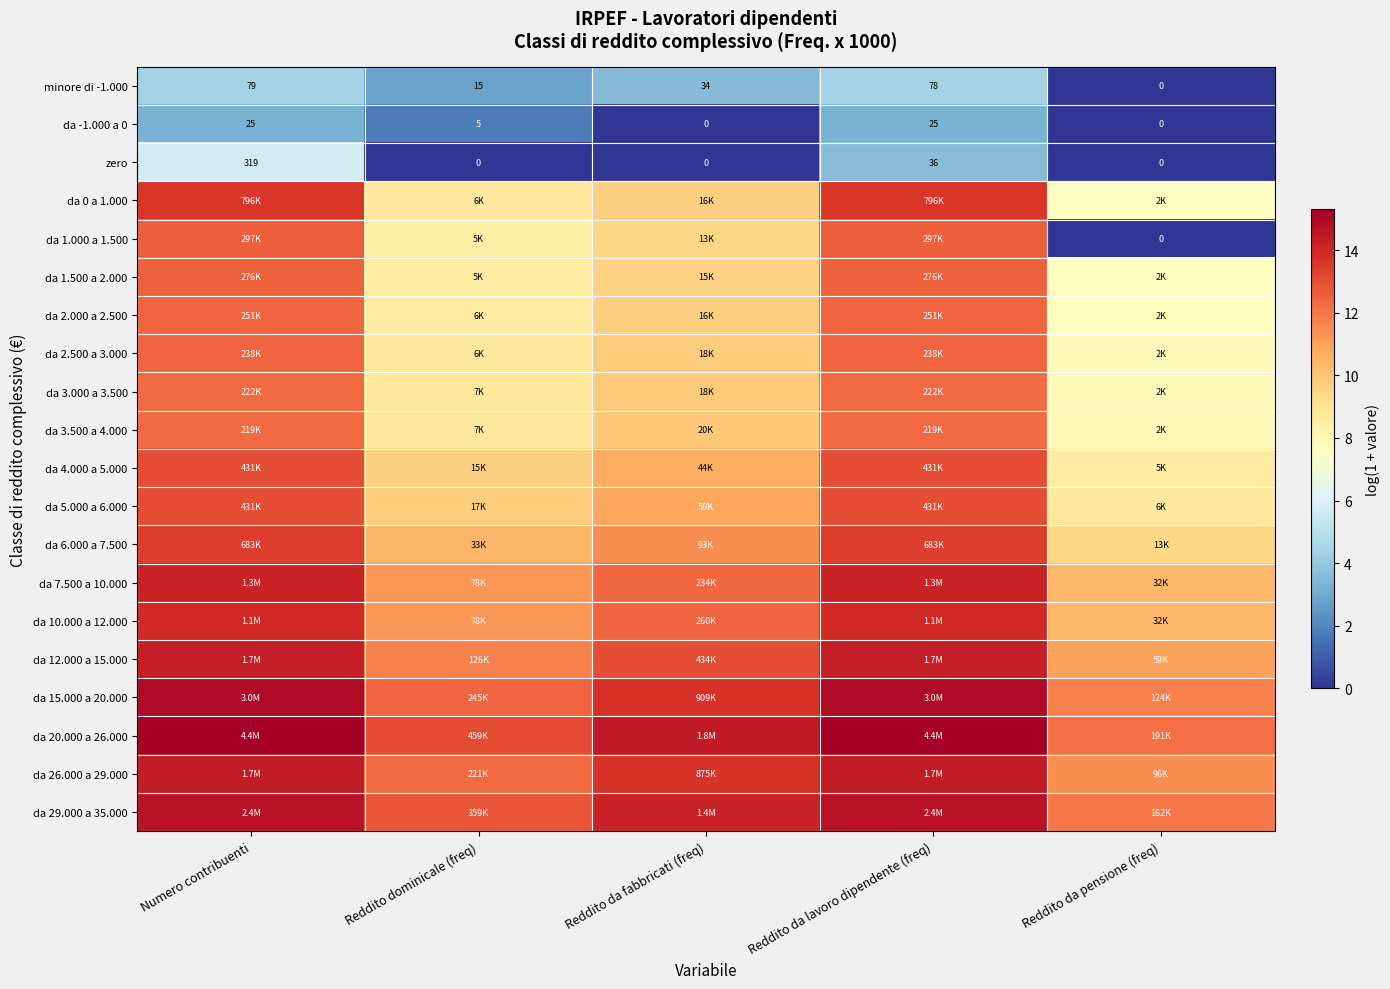

At Numero contribuenti, list the series in order from largest to smallest.

da 20.000 a 26.000, da 15.000 a 20.000, da 29.000 a 35.000, da 26.000 a 29.000, da 12.000 a 15.000, da 7.500 a 10.000, da 10.000 a 12.000, da 0 a 1.000, da 6.000 a 7.500, da 4.000 a 5.000, da 5.000 a 6.000, da 1.000 a 1.500, da 1.500 a 2.000, da 2.000 a 2.500, da 2.500 a 3.000, da 3.000 a 3.500, da 3.500 a 4.000, zero, minore di -1.000, da -1.000 a 0